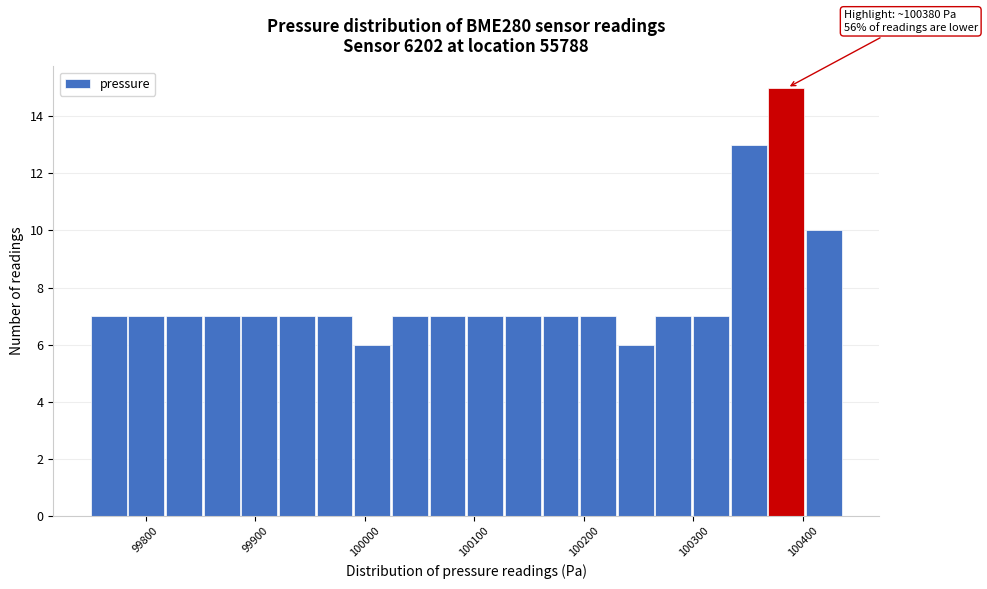

Around what value on the x-axis is the tallest bar? Give the approximate position of its centre, as read against the axis.

100380